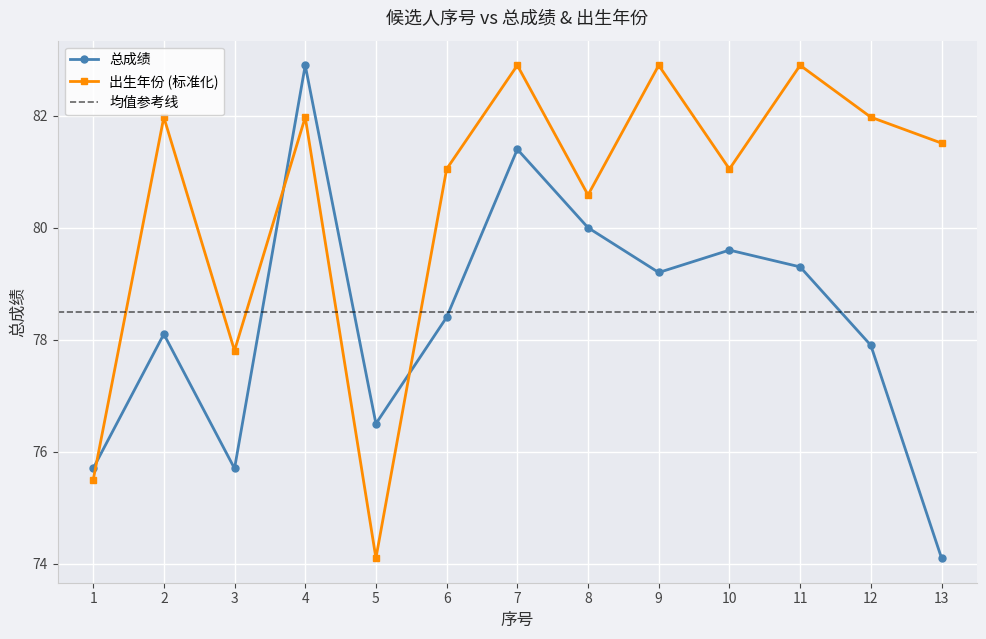

True or false: 总成绩 has a value of 75.7 at 3.

True